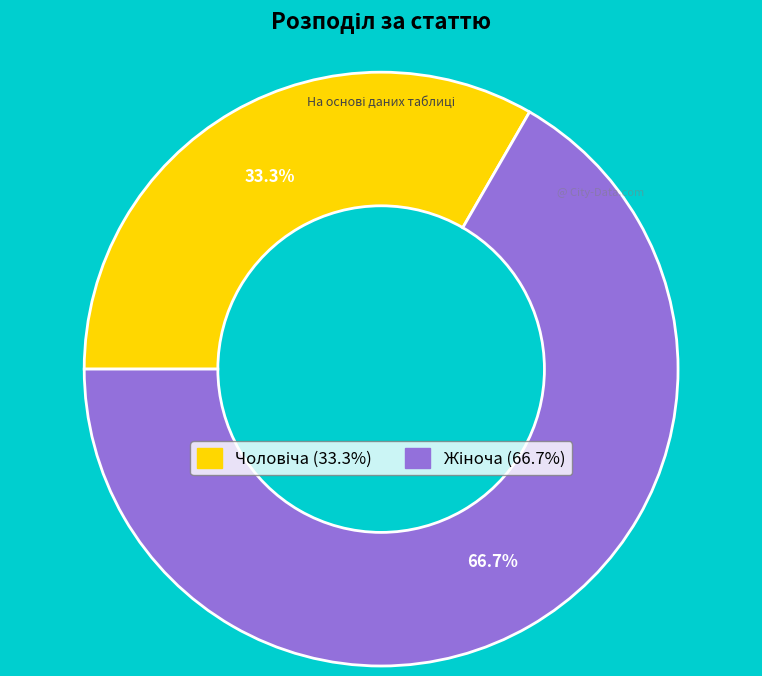

Is there any slice that represents more than half of the pie?

Yes